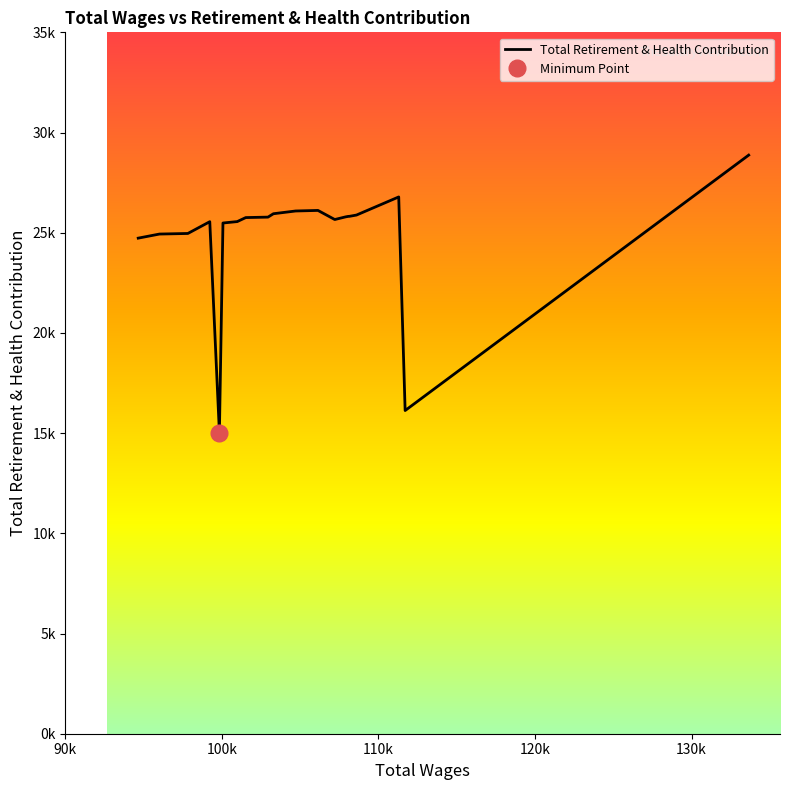

How many interior local peaks (higher than both neighbors) does the data have?

3